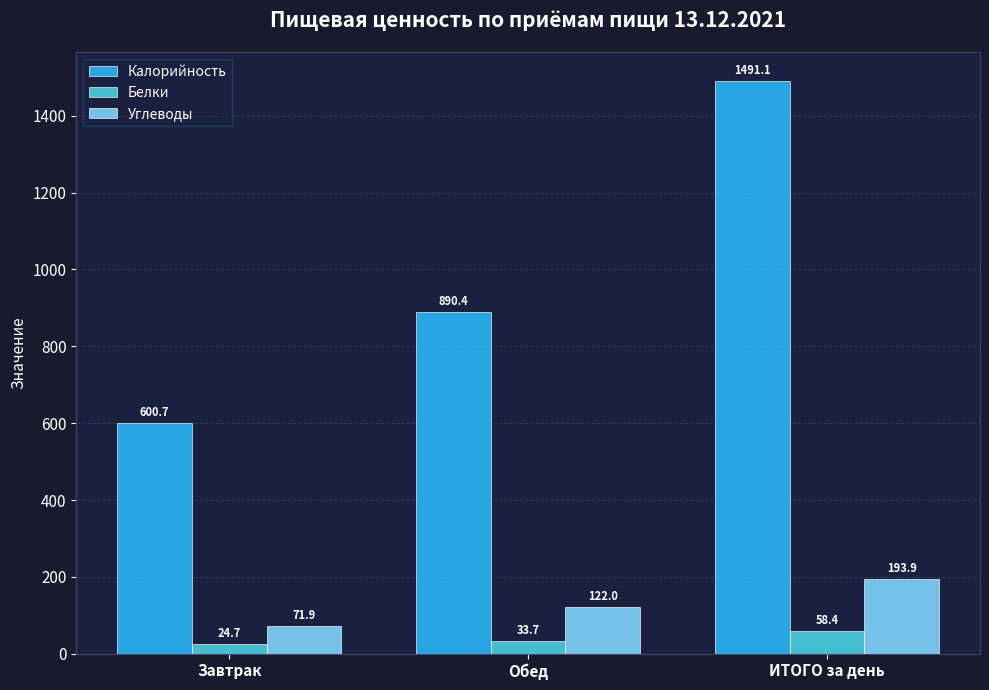

Read the Калорийность value at ИТОГО за день.

1491.1